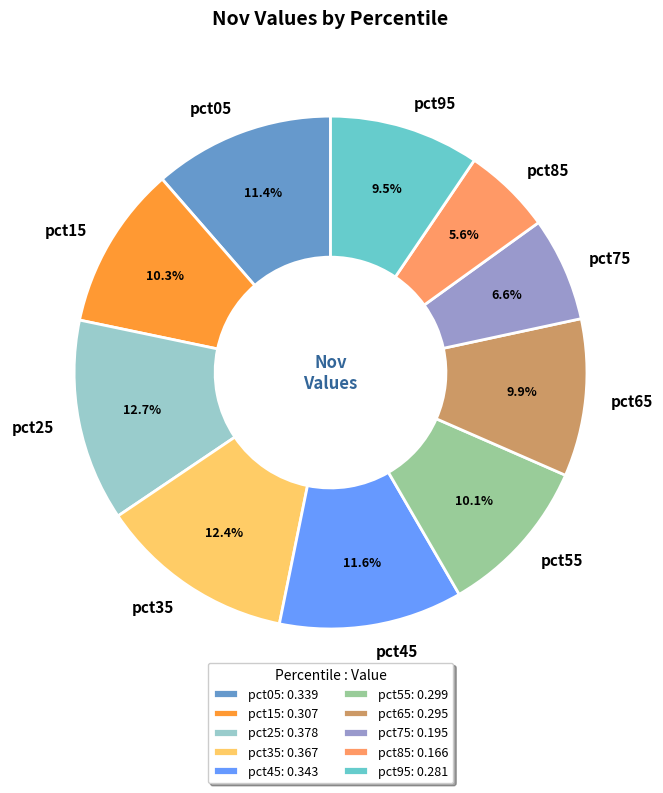

Does pct75 represent more than half of the total?

No